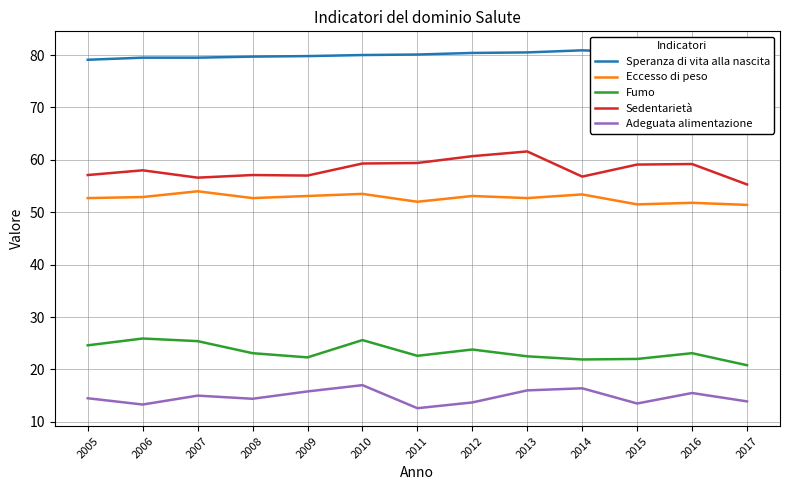

How many interior local valleys does the Eccesso di peso series have?

4